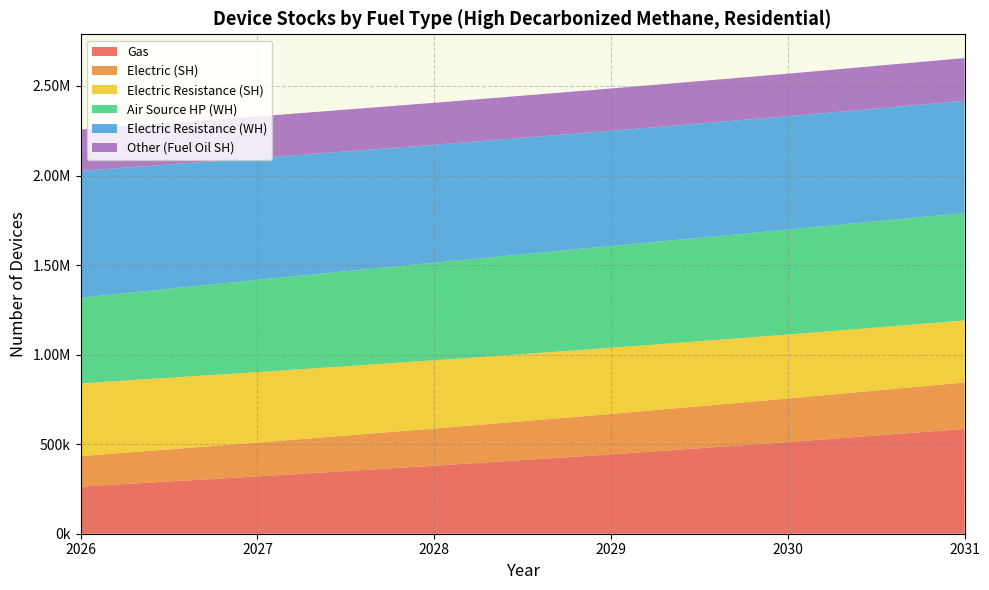

Reading right to left, extract all data points from this chart.

Gas: 585197.3	511829.2	442947.6	379720.5	319968.1	263433.3
Electric (SH): 259470.7	243055.3	225869.6	207555.1	188761.2	169823.5
Electric Resistance (SH): 346060.9	357151.6	369044.0	381033.4	393546.7	406248.1
Air Source HP (WH): 599409.2	586207.9	568748.6	545348.3	515566.4	478498.8
Electric Resistance (WH): 626828.6	632837.5	643146.6	658003.1	679301.4	707945.3
Other (Fuel Oil SH): 238749.6	237349.2	235957.0	234293.6	232641.8	231001.7